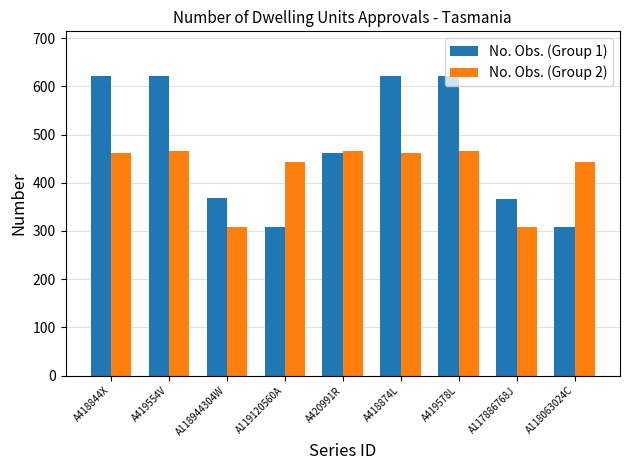

Rank the series by their maximum value, from lowest to highest.

No. Obs. (Group 2), No. Obs. (Group 1)